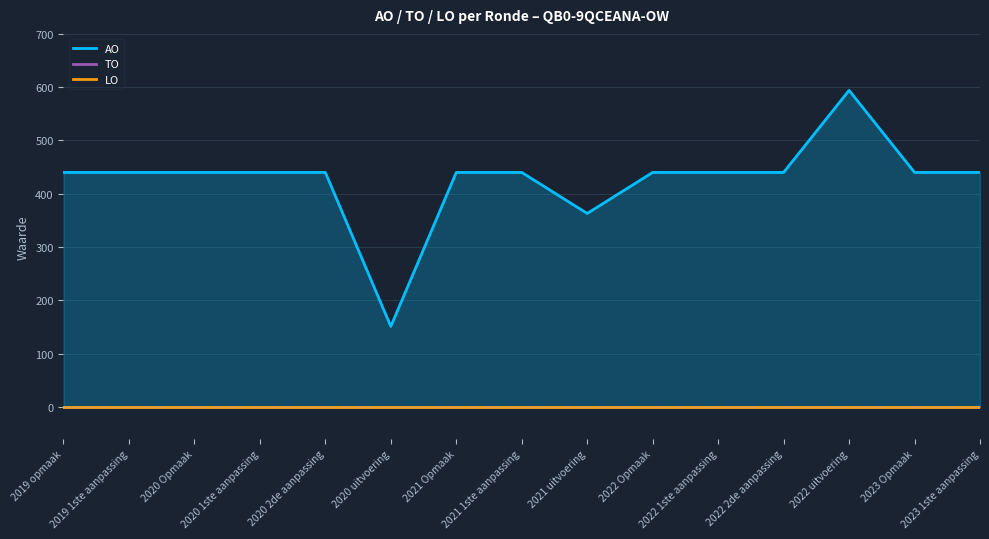

What is the maximum value shown in the chart?

594